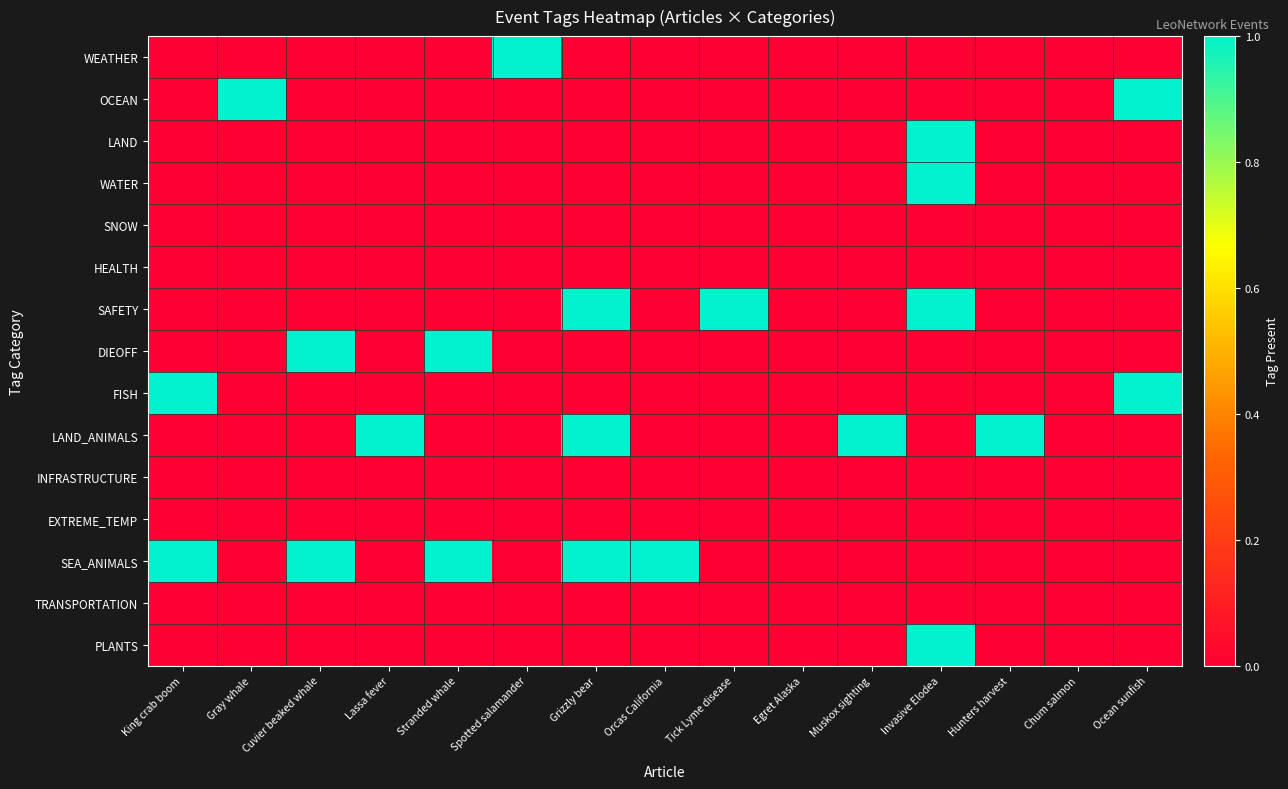

How many data points does each series have?

15